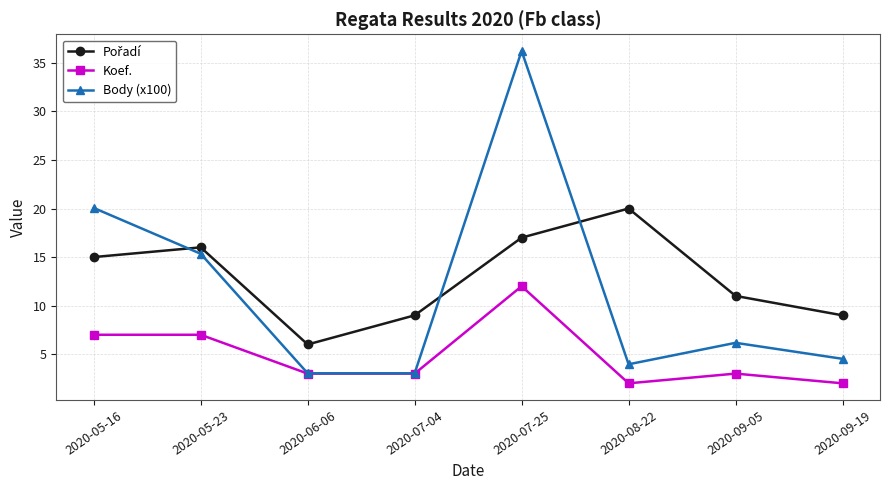

What is the average value of the Body (x100) series?

11.5